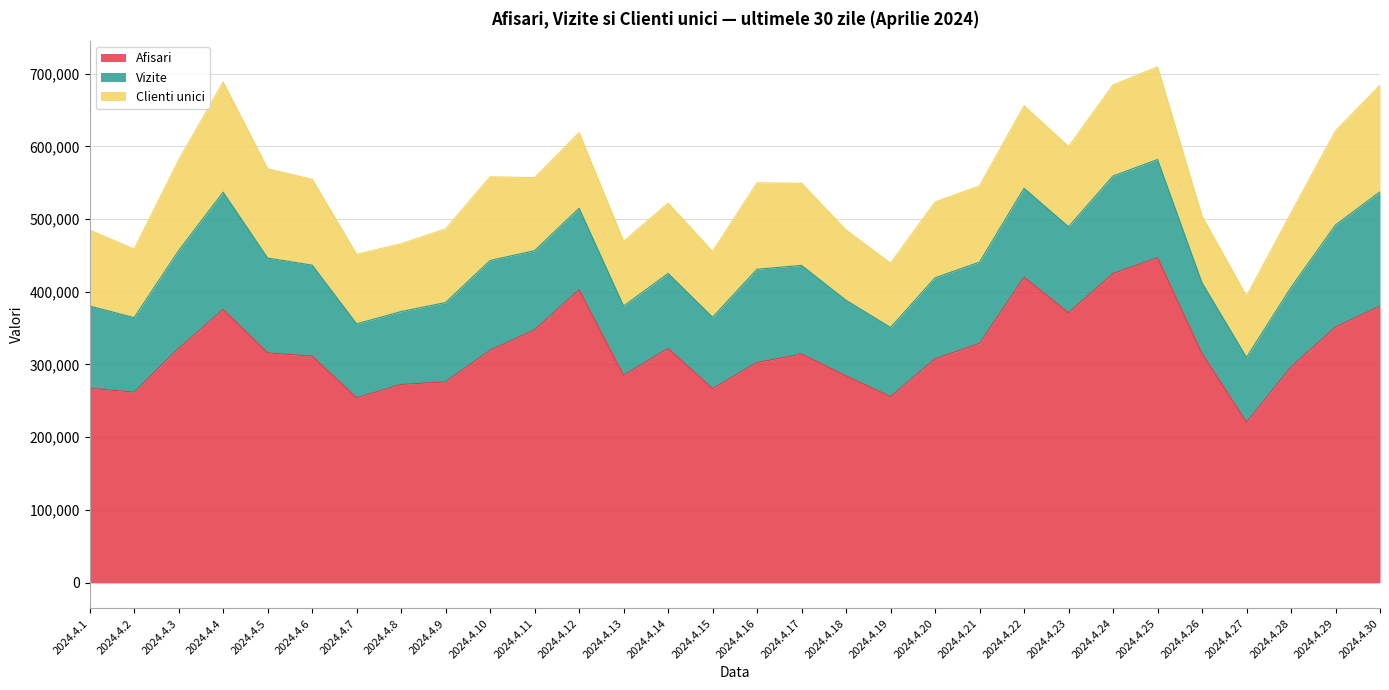

At which label is Clienti unici closest to 117842?

2024.4.6